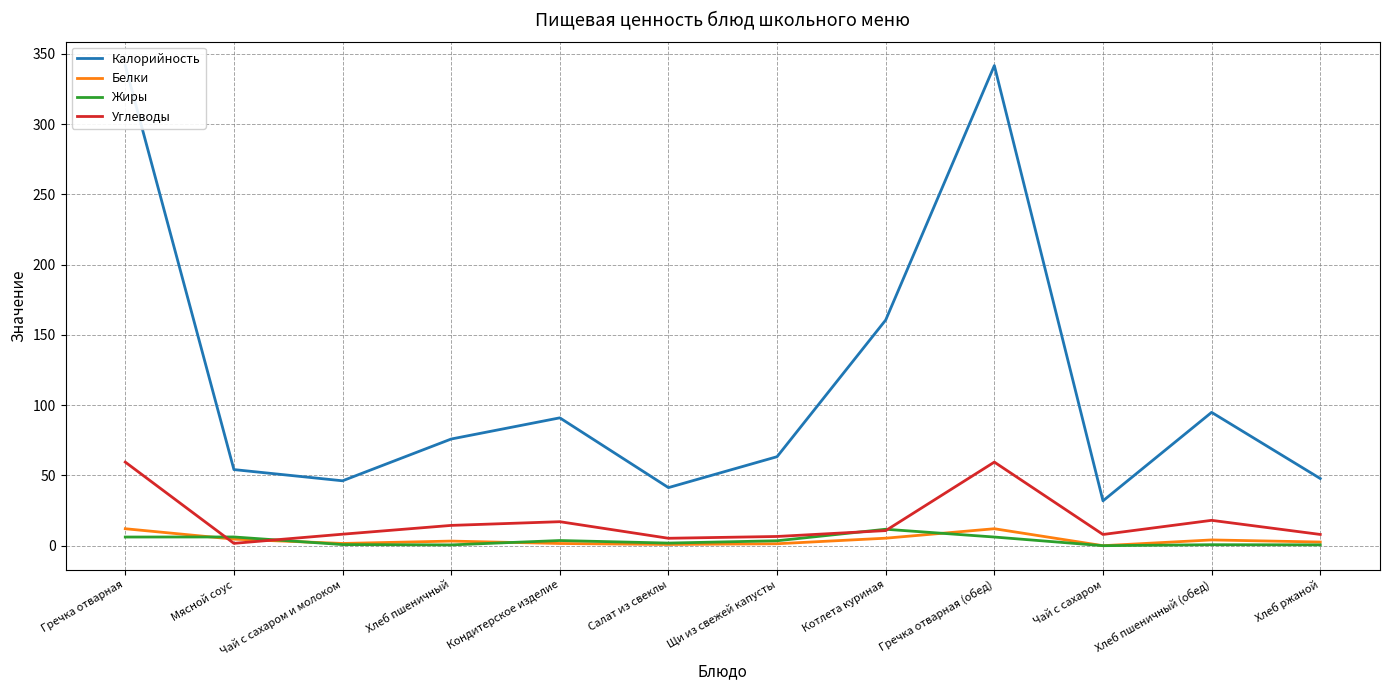

True or false: Углеводы has a value of 18.1 at Хлеб пшеничный (обед).

True